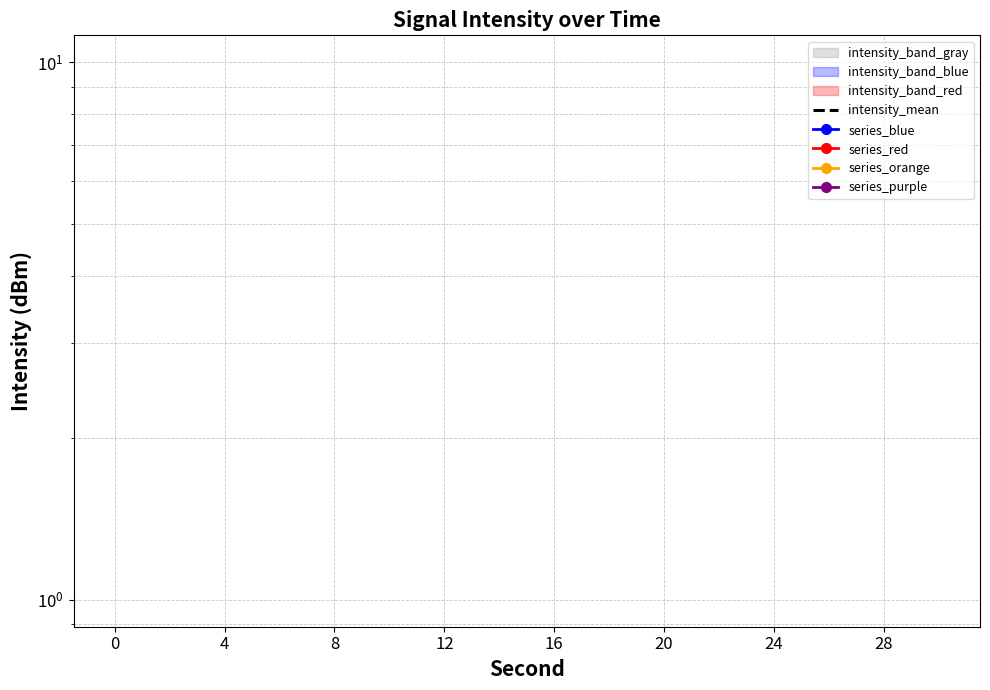

How many categories are shown in the chart?

16